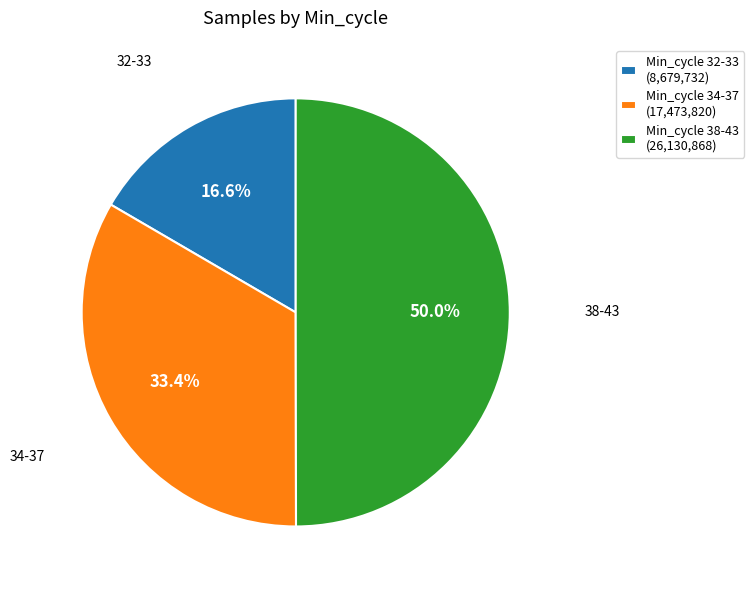

Is Min_cycle 32-33 (8,679,732) the majority of the pie?

No